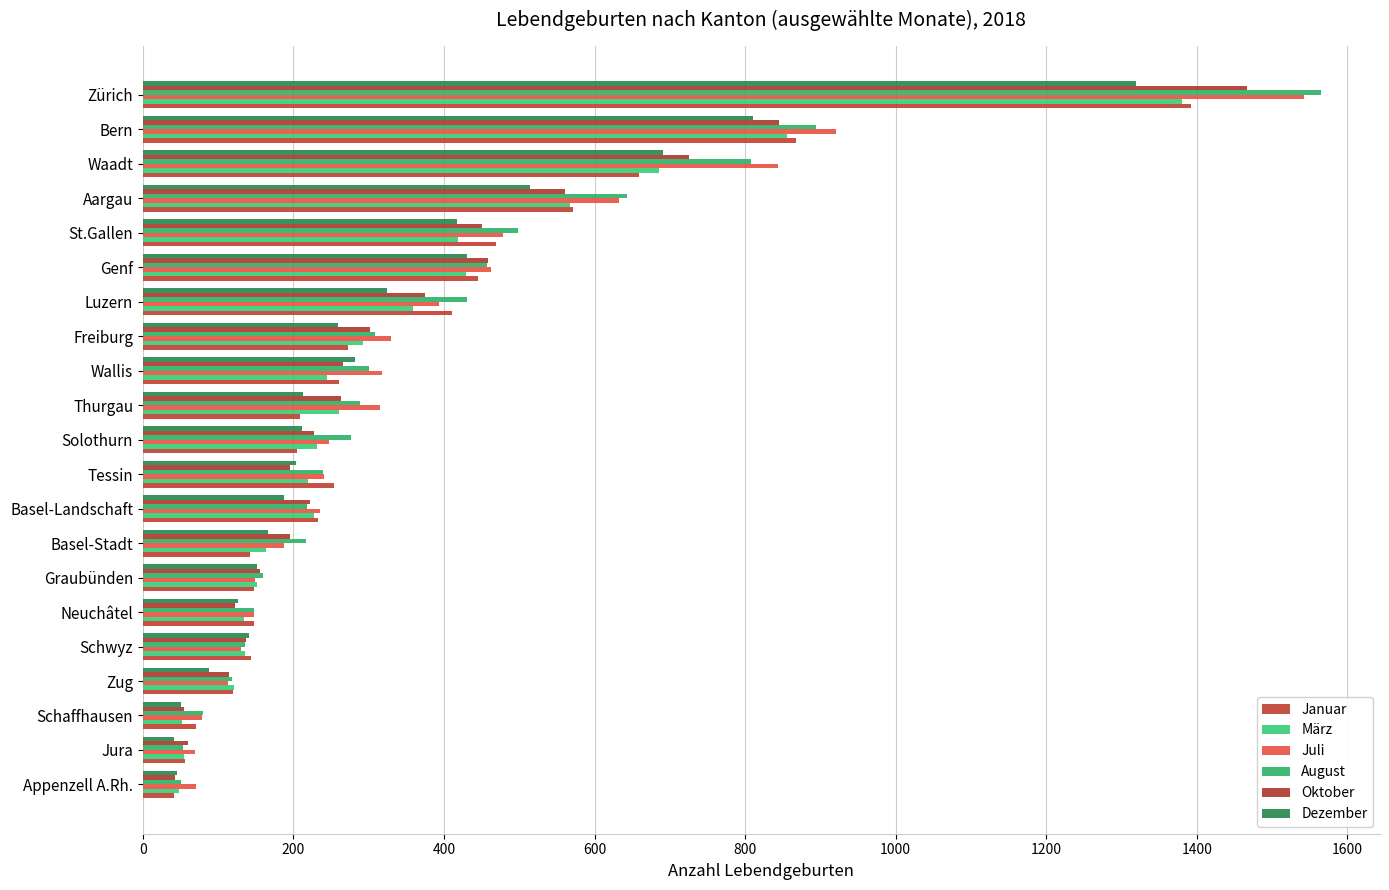

What is the minimum value for Oktober?

43